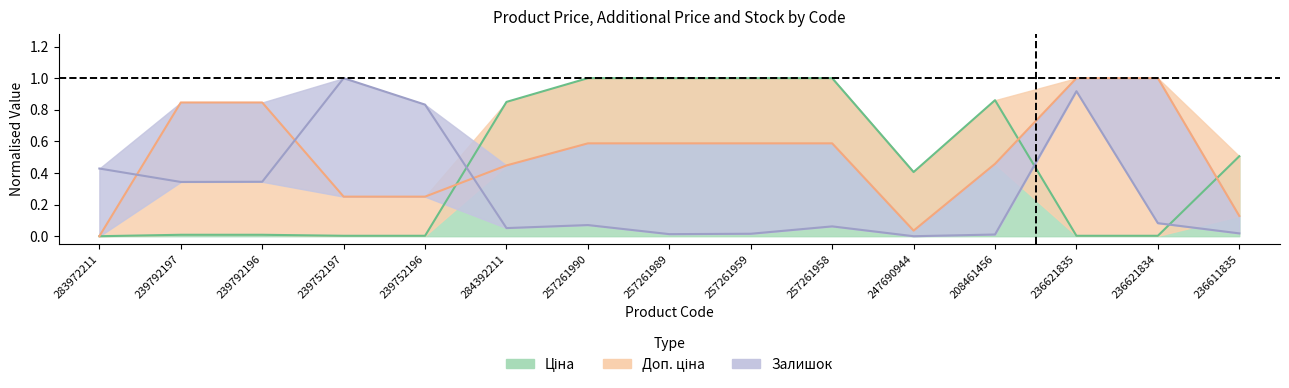

What is the label of the 4th point from the right?

208461456